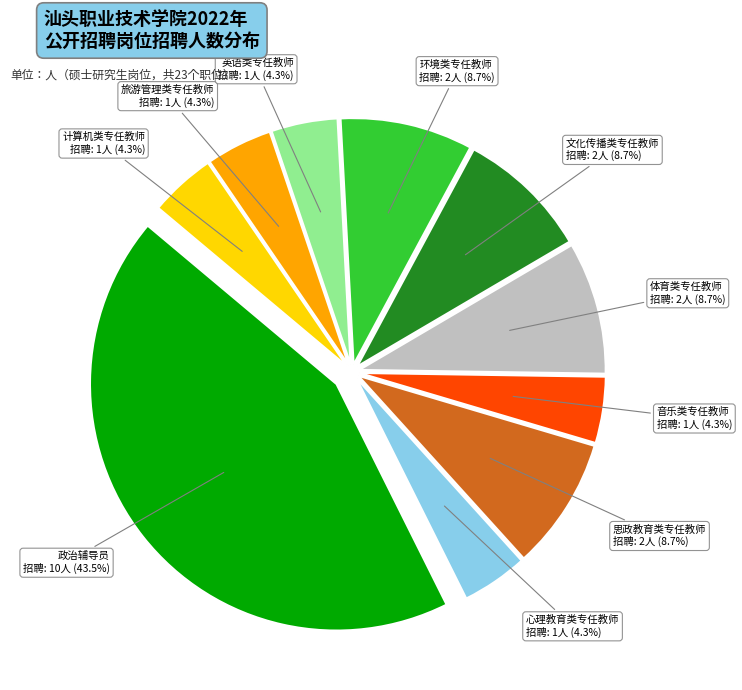

How many slices are in this pie chart?

10